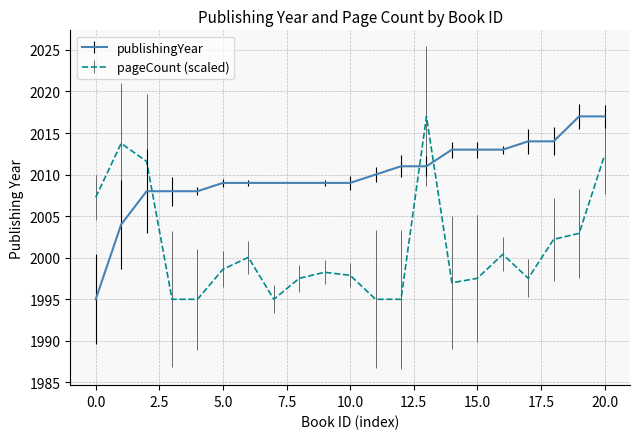

True or false: pageCount (scaled) and publishingYear cross at least once.

True